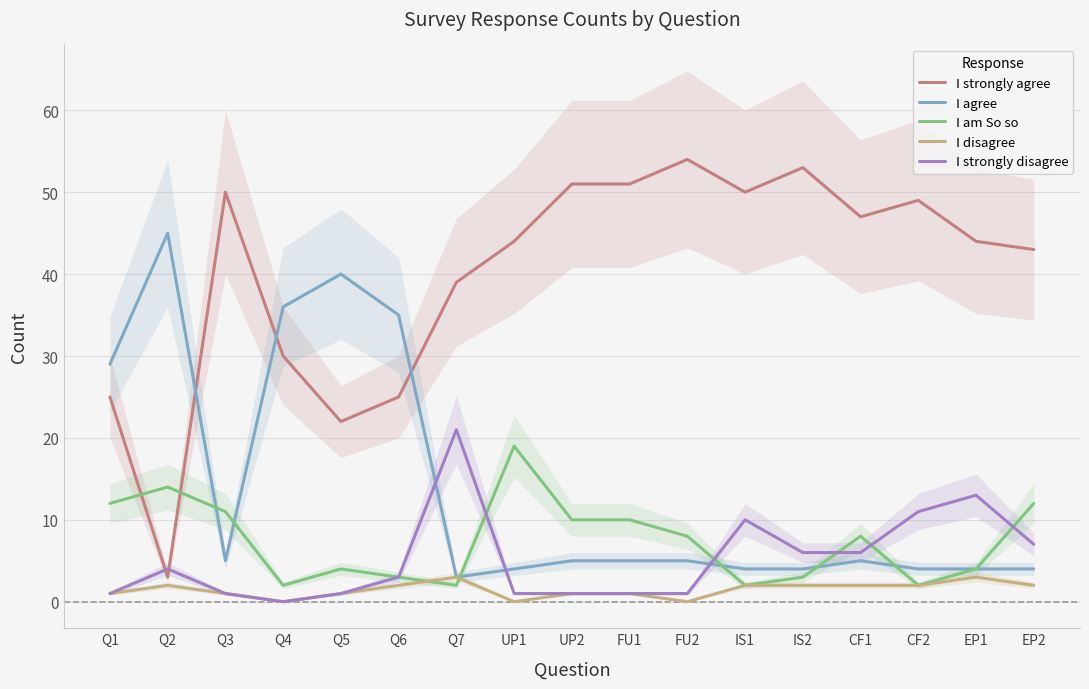

At which label does I strongly agree reach its peak?

FU2